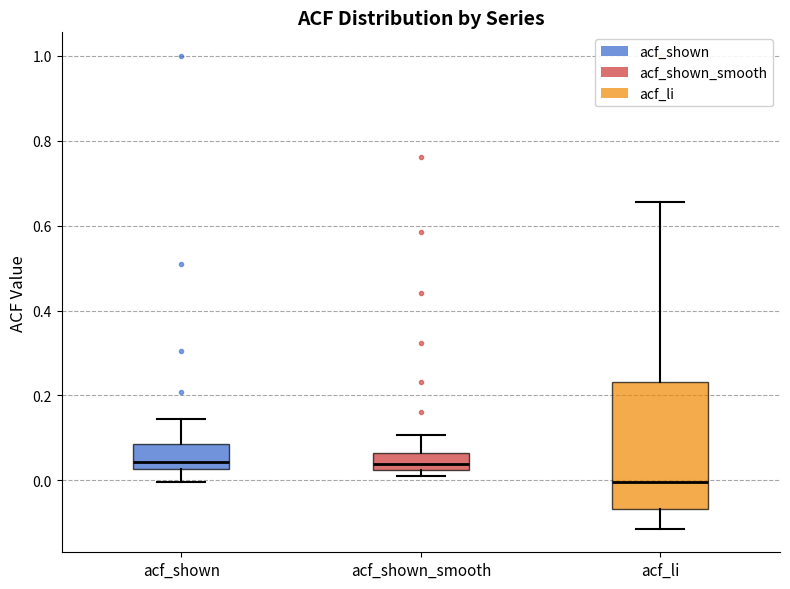

Reading left to right, transcribe this box plot: for each box, give where its median line is, the range the box spans, and where its two whiskers end, as read against the y-axis. The values are not printed on the chart, so give them approximately, as read against the axis.

acf_shown: median 0.04, box 0.02 to 0.08, whiskers 0.00 to 0.14
acf_shown_smooth: median 0.04, box 0.02 to 0.06, whiskers 0.02 (just below the box's lower edge) to 0.10
acf_li: median 0.00, box -0.06 to 0.24, whiskers -0.12 to 0.66